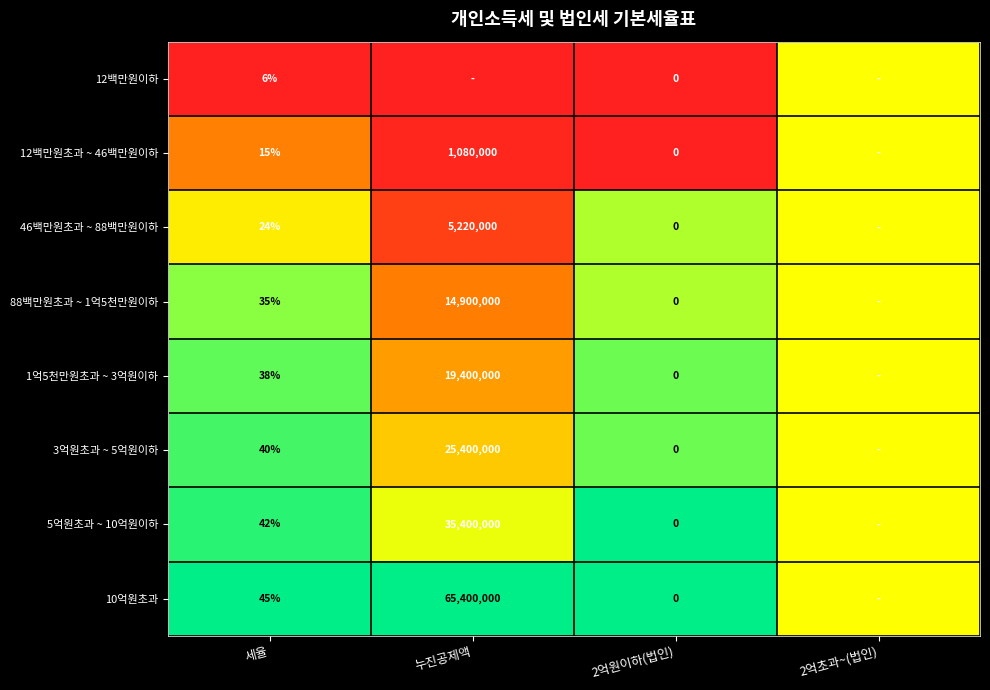

What is the sum of the 3억원초과 ~ 5억원이하 values at 2억원이하(법인) and 누진공제액?

25400000.0